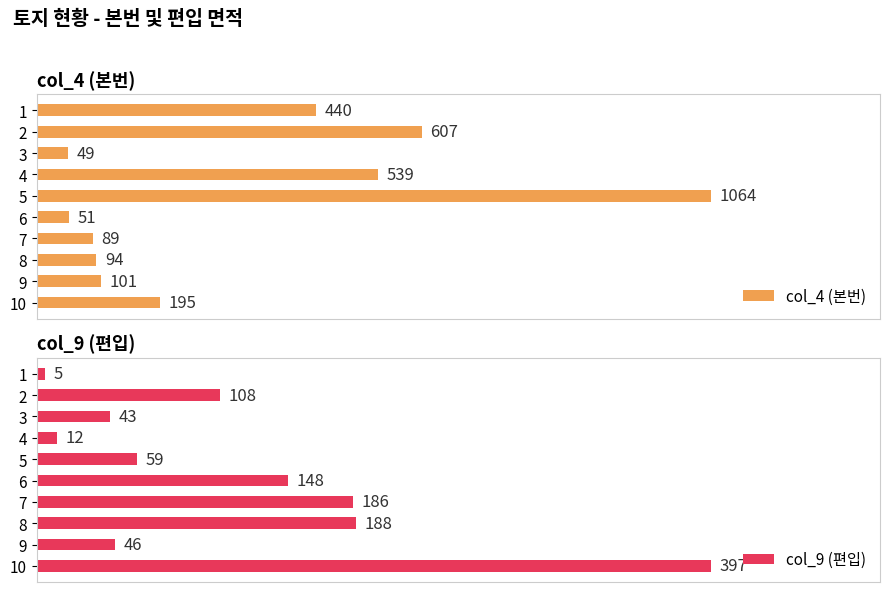

How many distinct data groups are displayed?

2